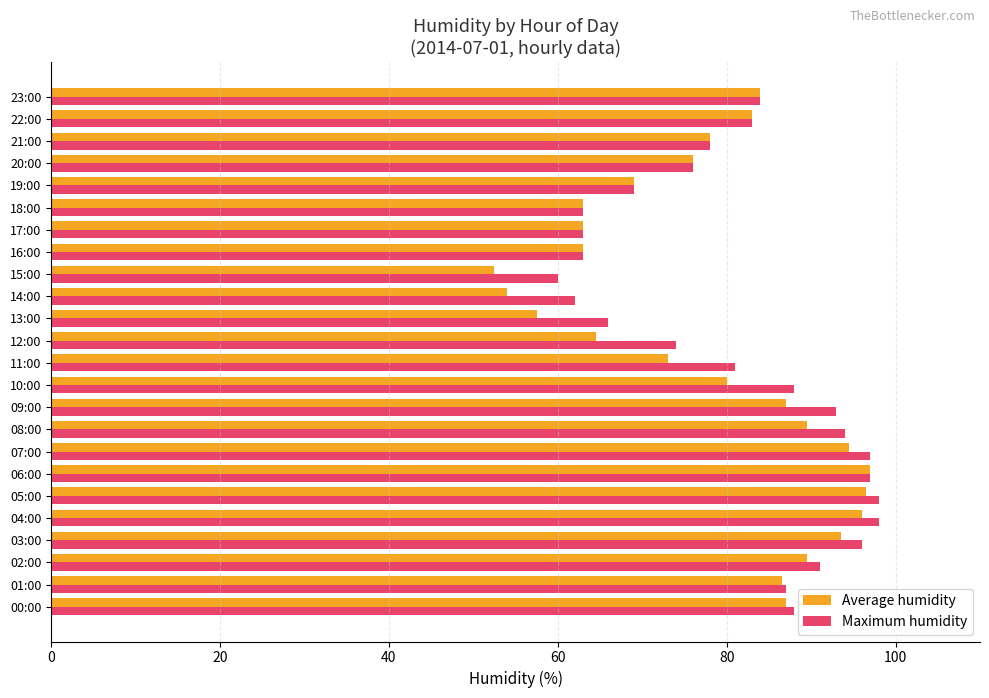

Rank the series by their average value, from highest to lowest.

Maximum humidity, Average humidity